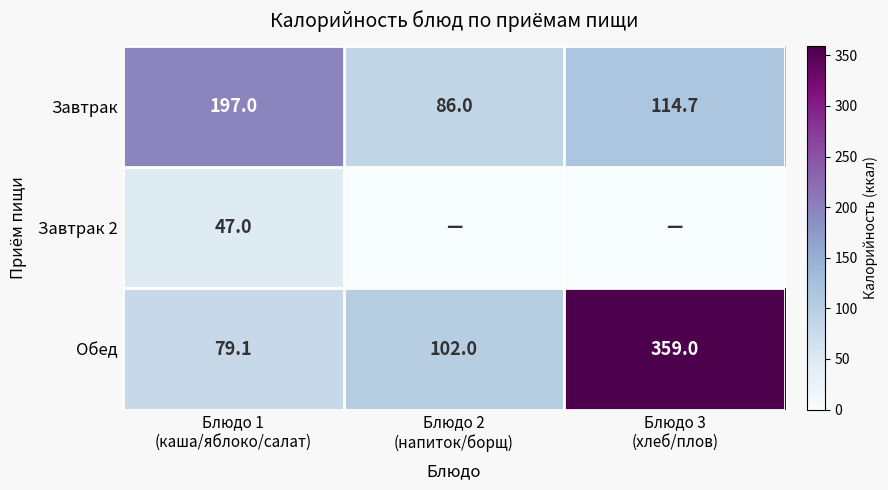

What is the difference between the second highest and minimum values in the Обед series?

22.9